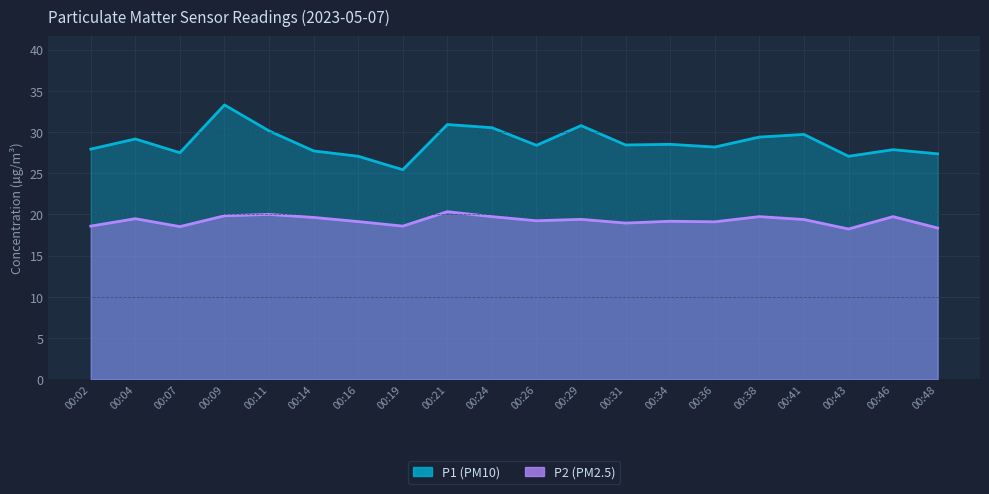

Is it true that P2 equals 33.3 at 00:46?

False